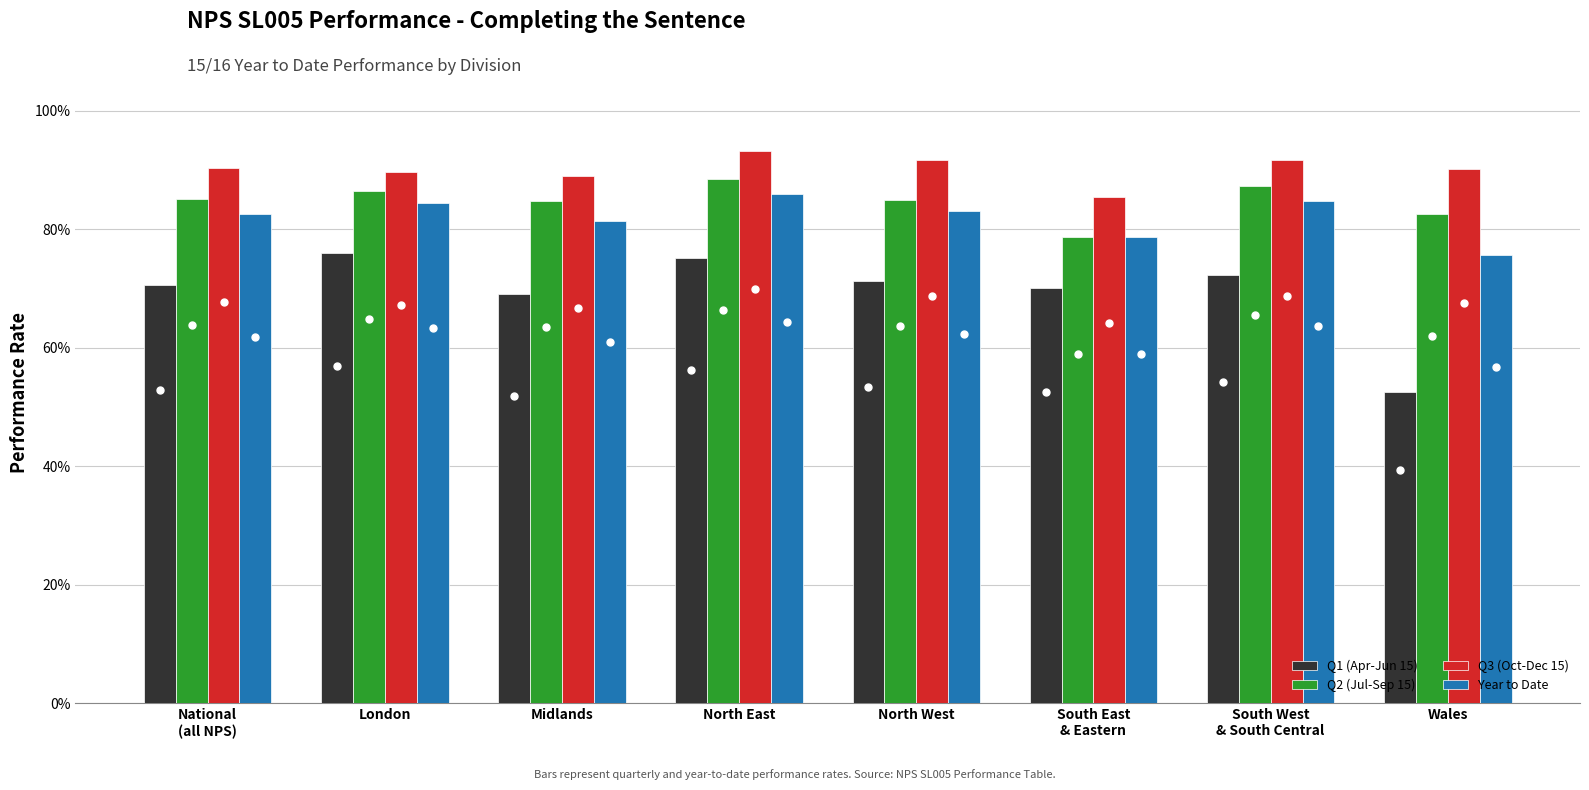

What is the spread (max minus min) of values at Midlands?

0.2